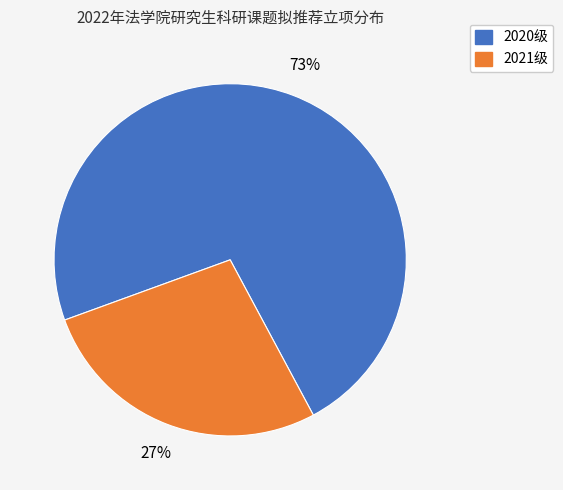

How many segments does this pie chart have?

2